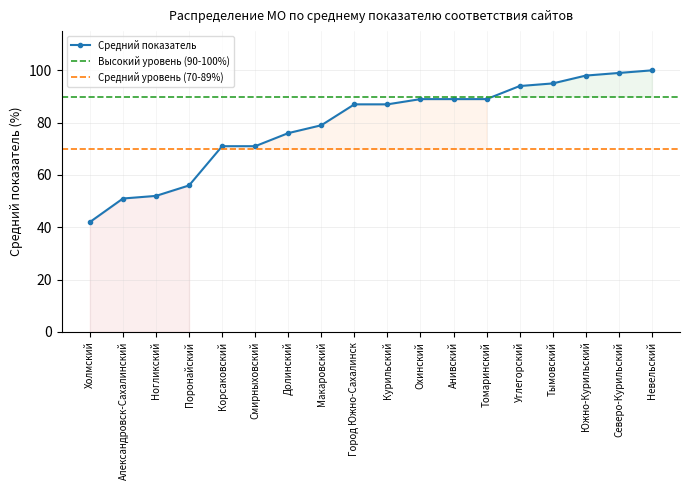

What is the label of the 2nd point from the right?

Северо-Курильский